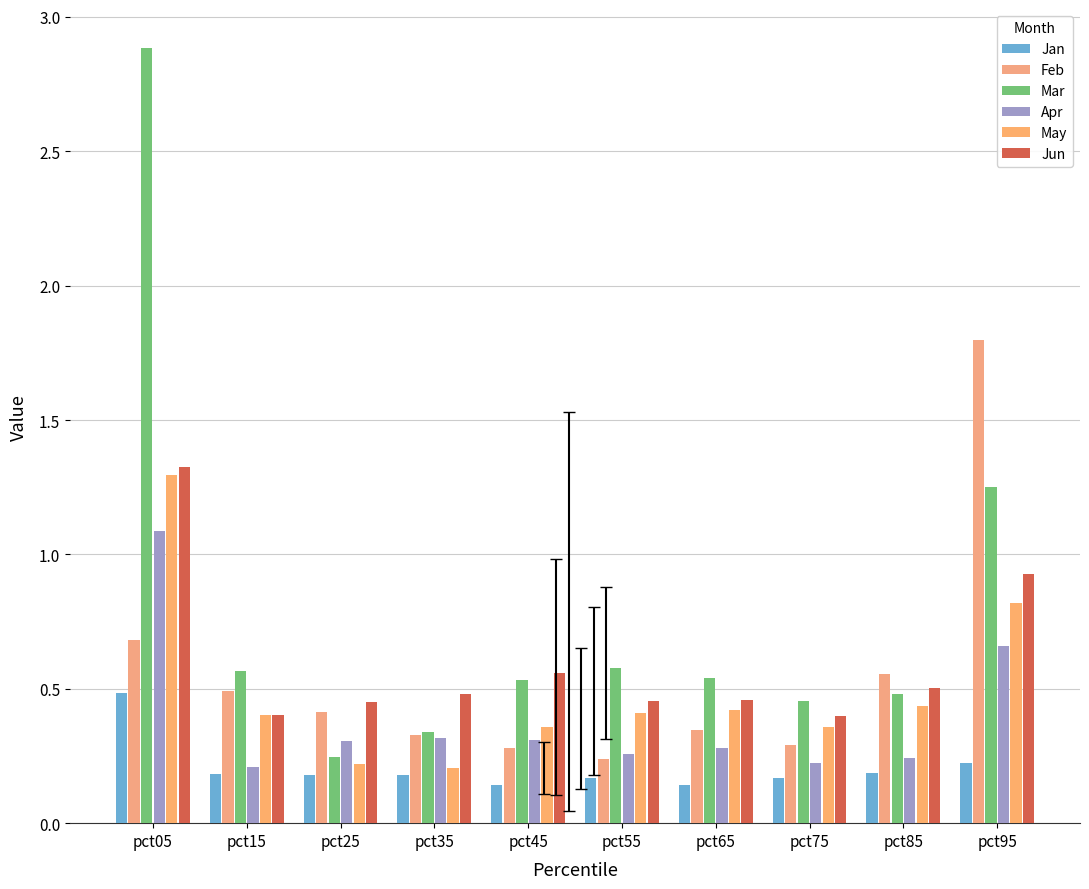

Does the chart contain any negative values?

No